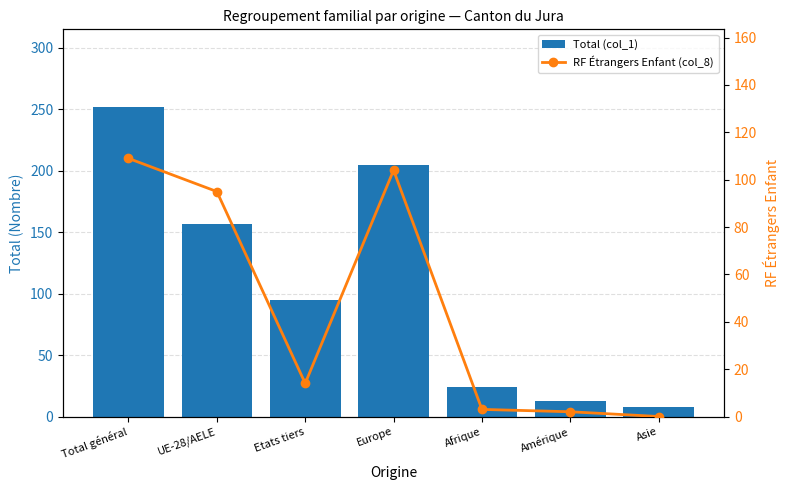

Is it true that Total (col_1) equals 95 at Etats tiers?

True